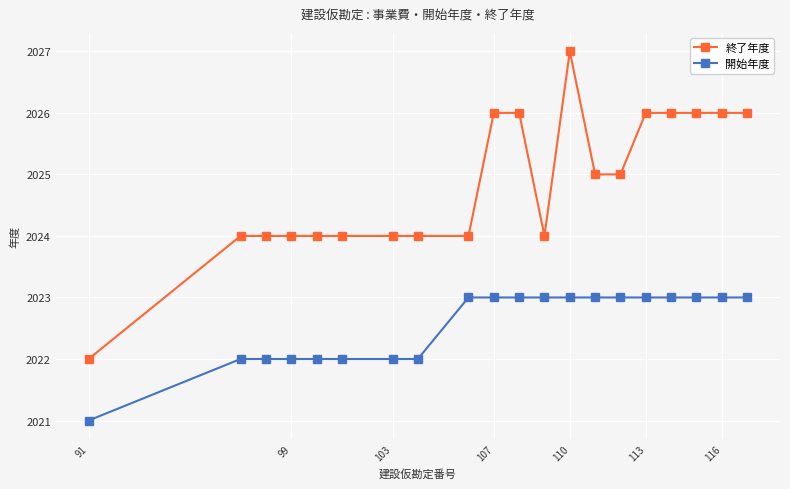

What is the difference between the maximum and second lowest values in the 開始年度 series?

1